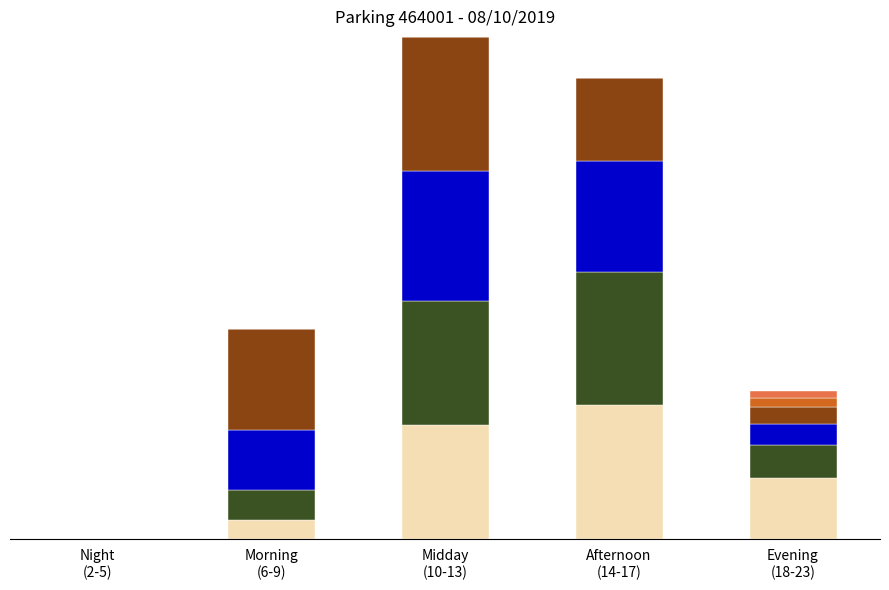

Does the chart contain stacked bars?

Yes